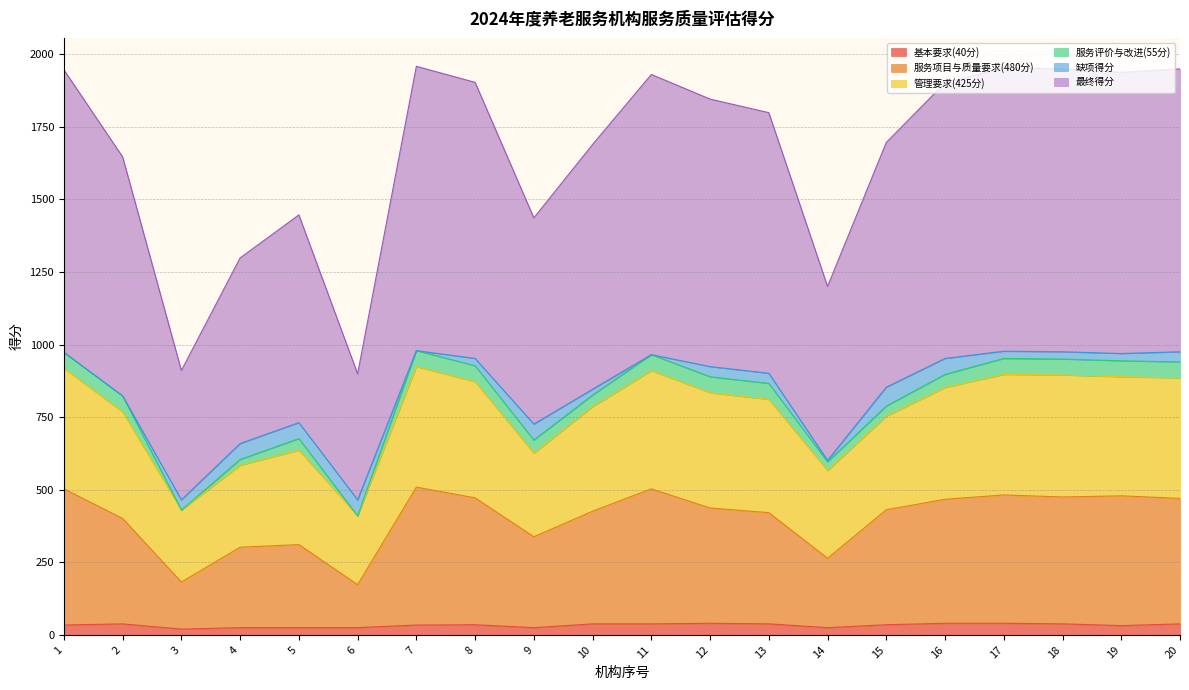

Is the value of 最终得分 at 13 greater than the value of 服务项目与质量要求(480分) at 3?

Yes